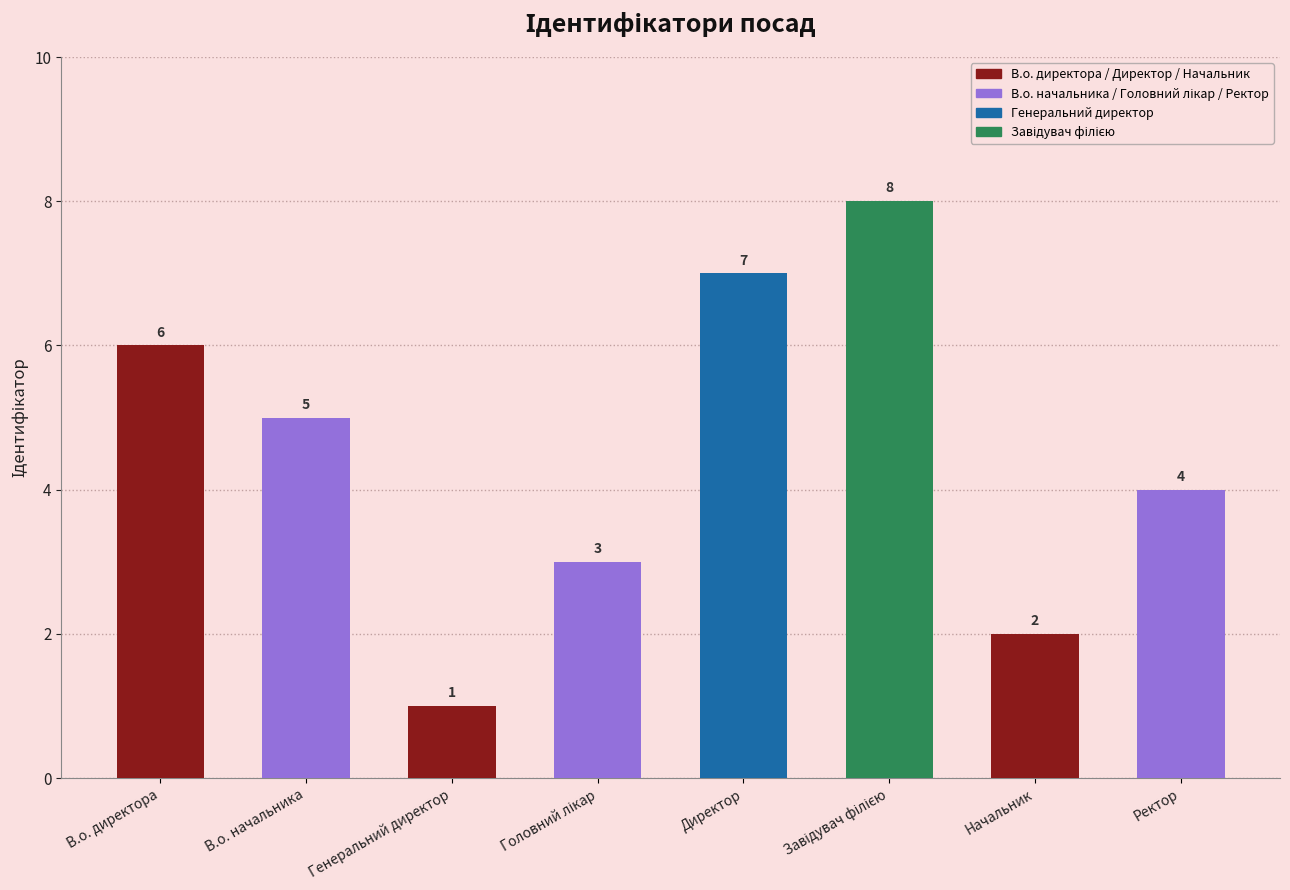

Which category has the lowest value across all series?

Генеральний директор